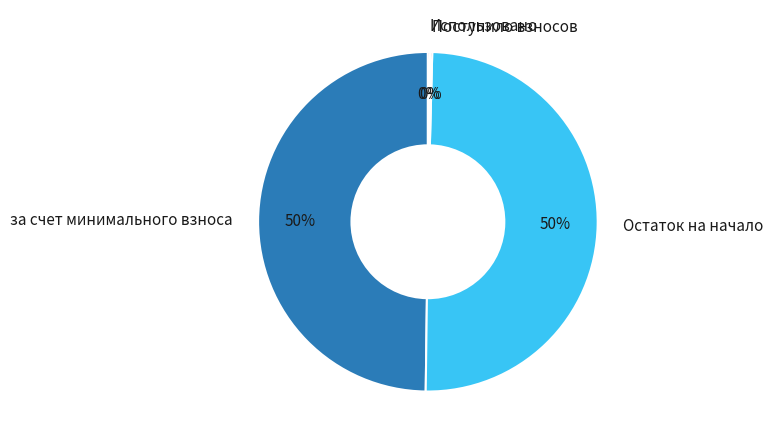

True or false: Остаток на начало accounts for 40% of the total.

False